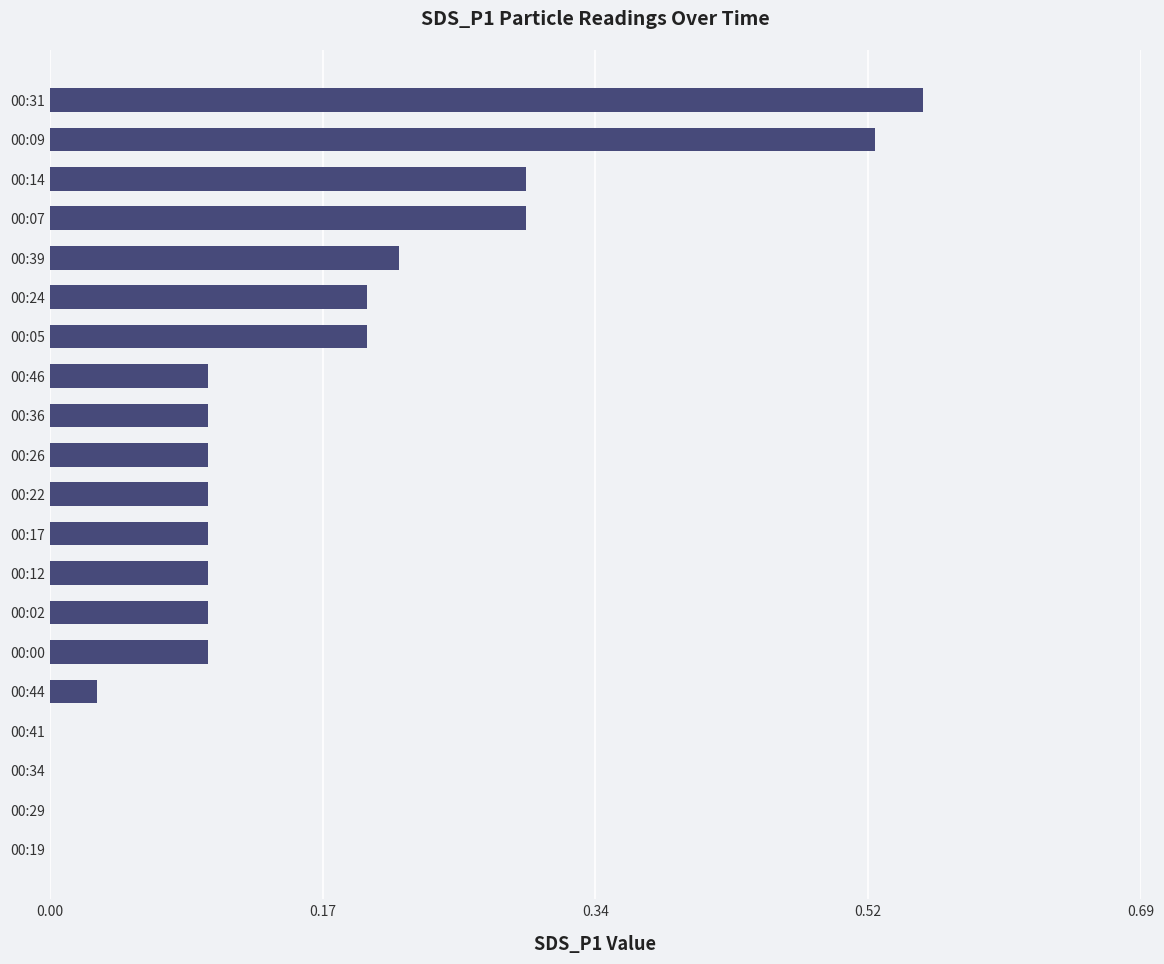

The chart shows a value of 0.0 at 00:34. True or false?

True